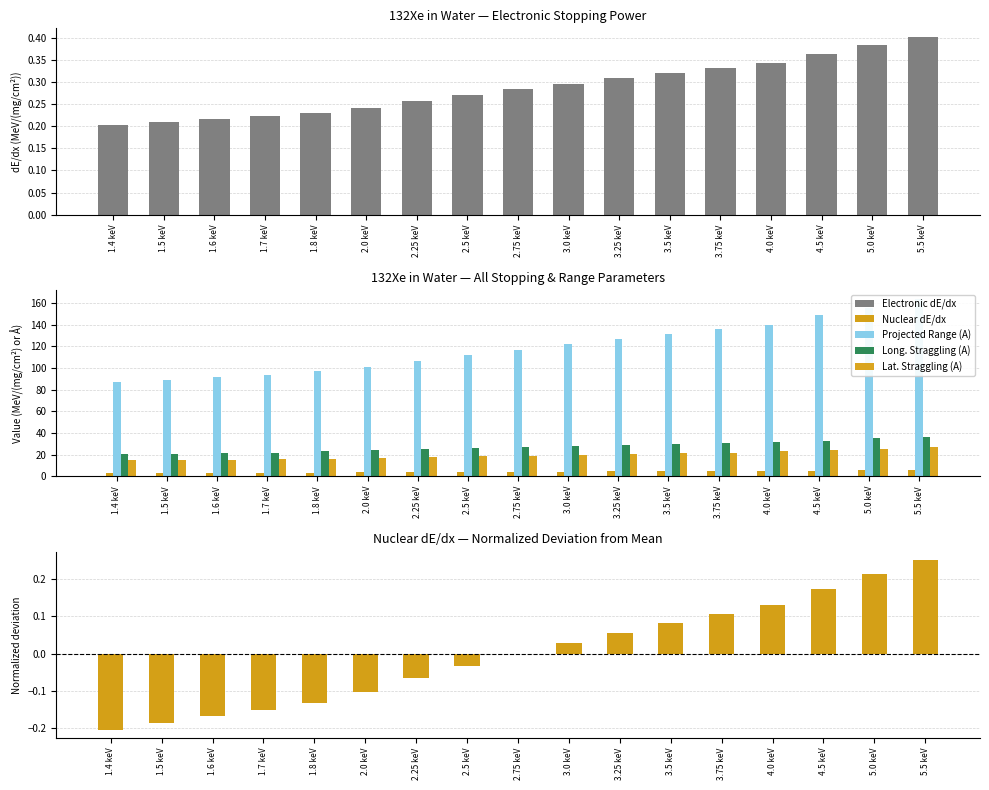

What is the label of the 14th bar from the right?

1.7 keV